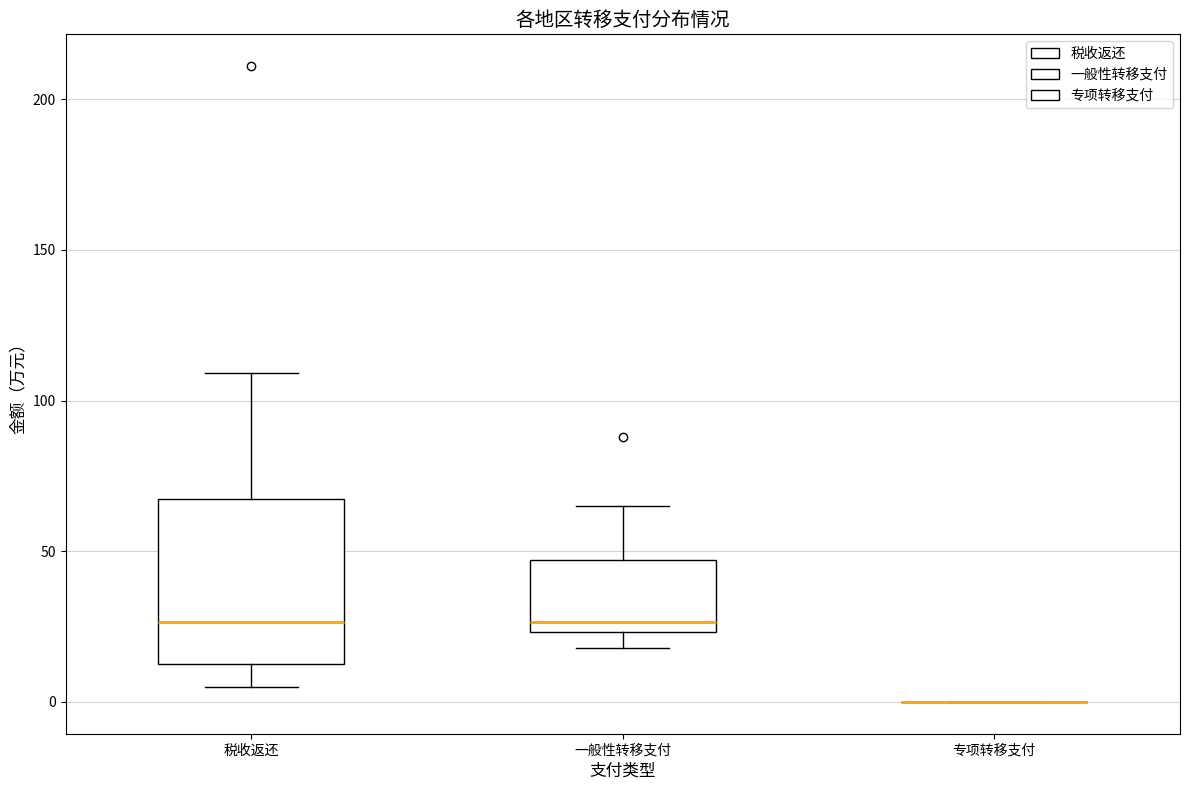

Which box is the tallest, from its lower edge to its upper edge?

税收返还